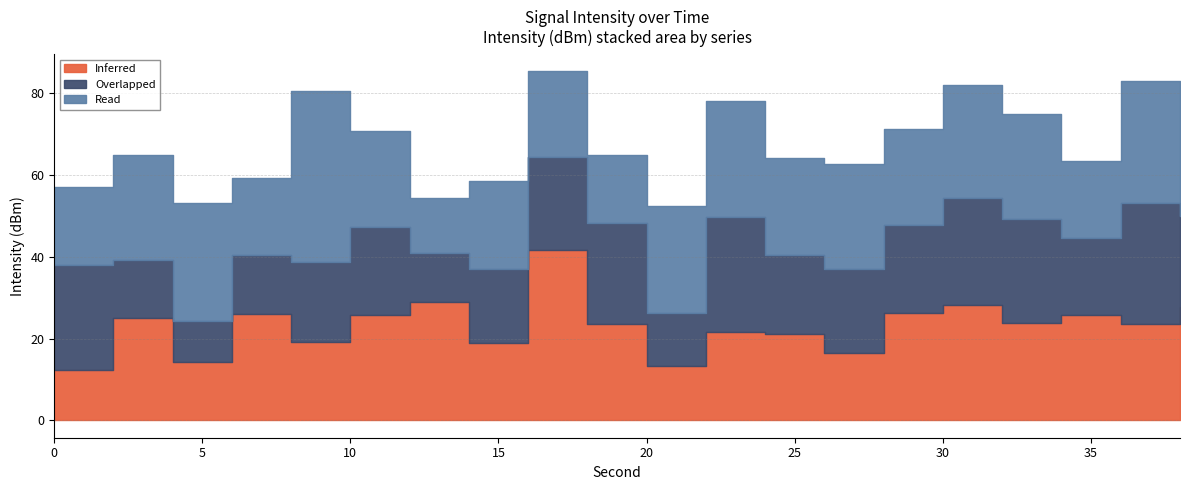

What are all the series names shown in the legend?

Inferred, Overlapped, Read